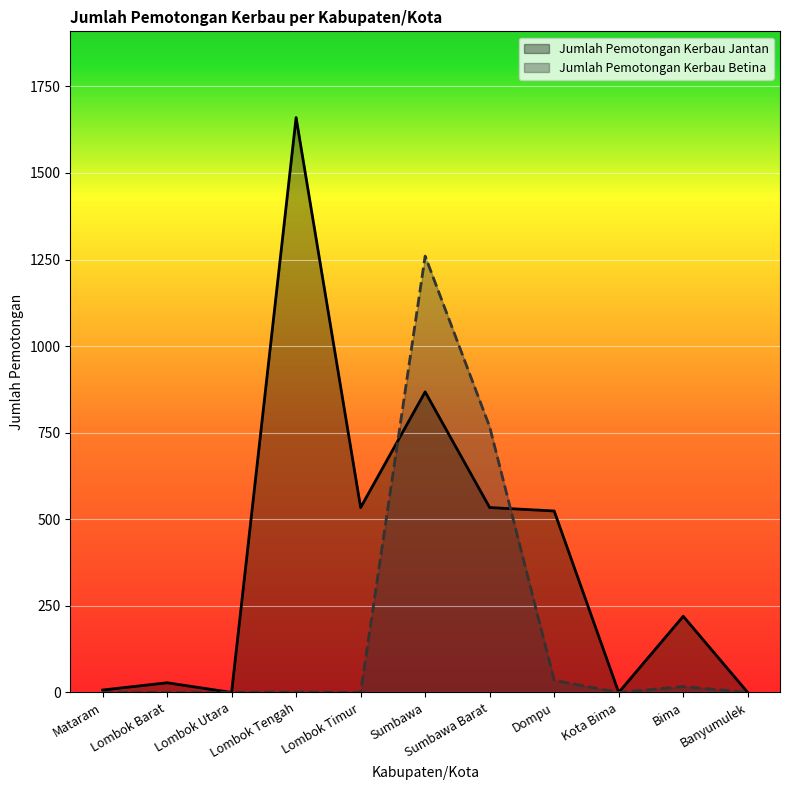

How many values in the Jumlah Pemotongan Kerbau Betina series exceed 0?

5